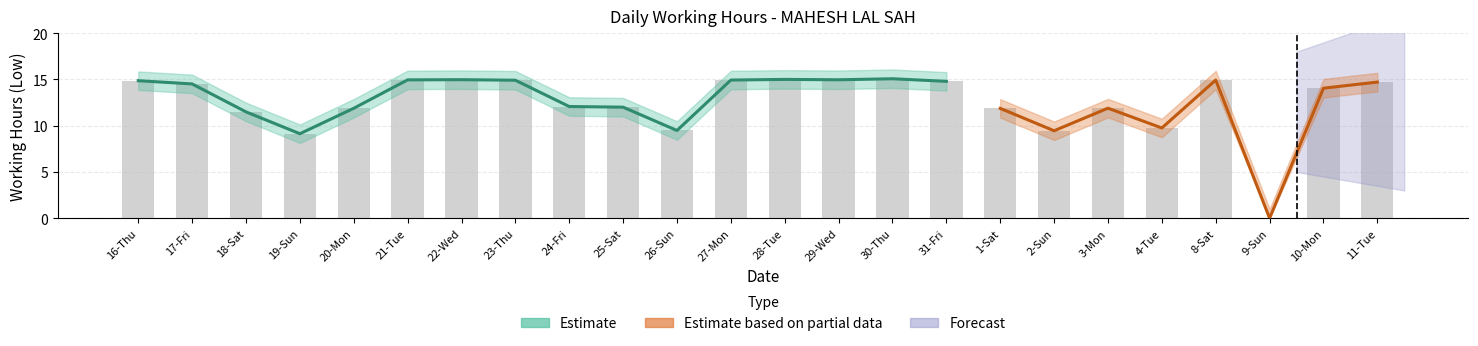

Which category has the highest value across all series?

30-Thu